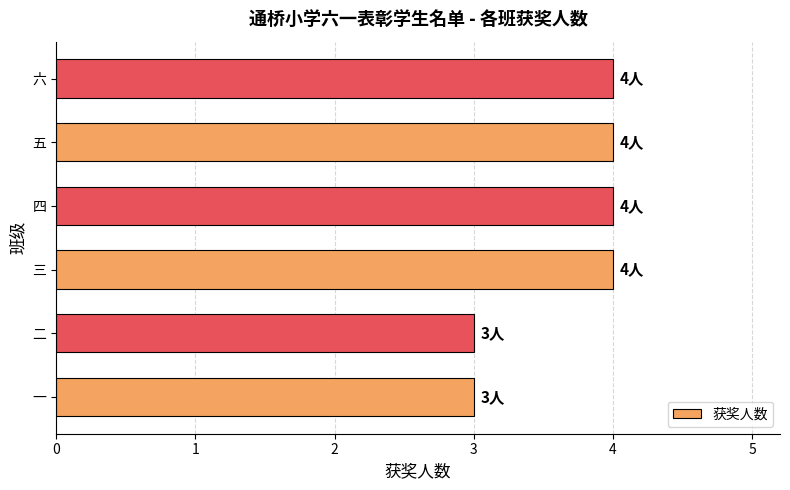

What is the greatest value displayed?

4